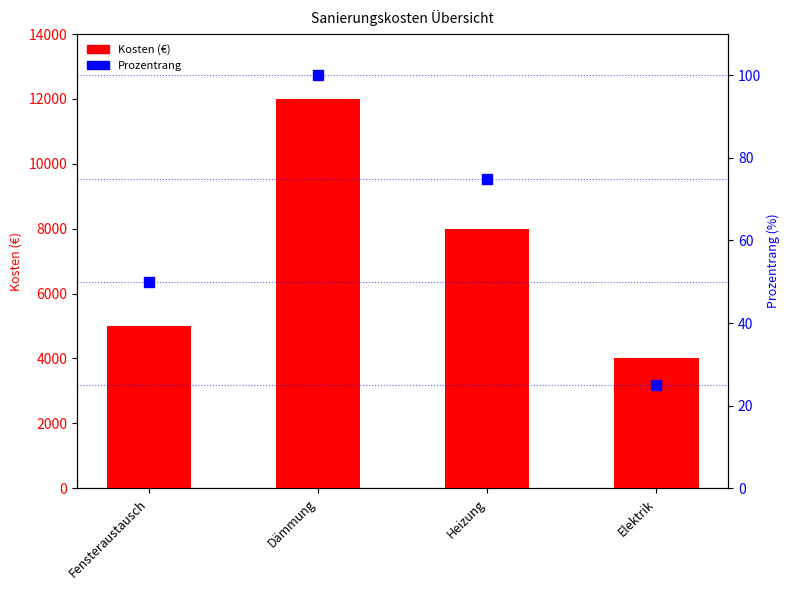

Is the value of Prozentrang at Heizung greater than the value of Kosten (€) at Elektrik?

No